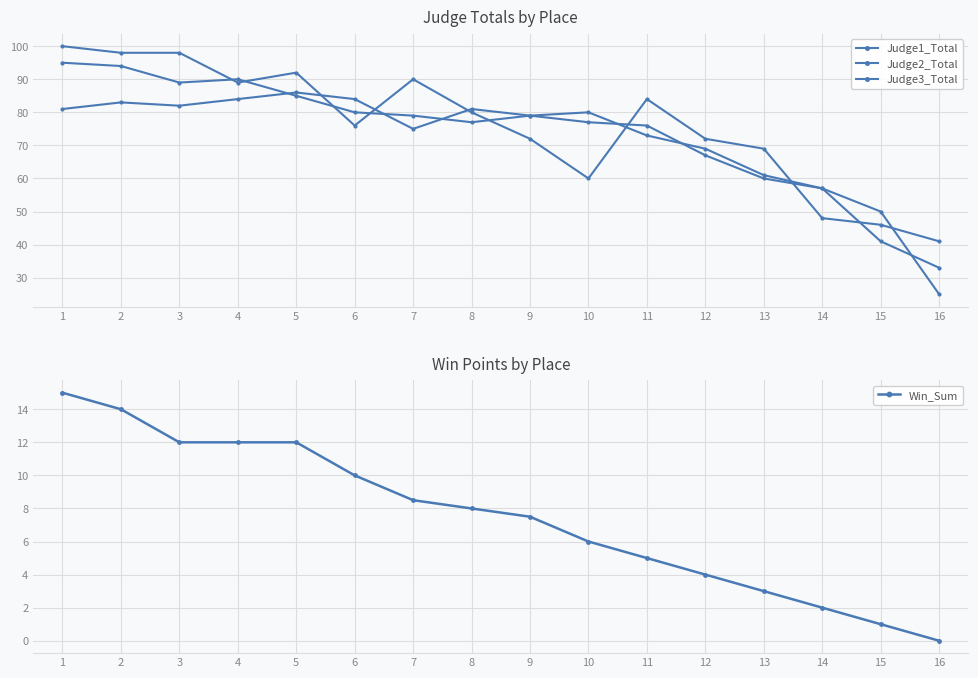

Which series has the largest total across all categories?

Judge3_Total